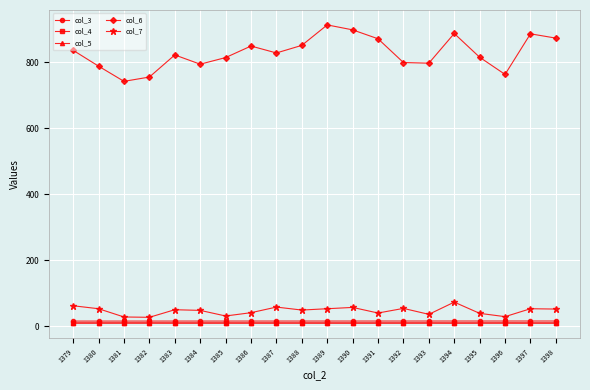

Is this an area chart (filled region under the line)?

No